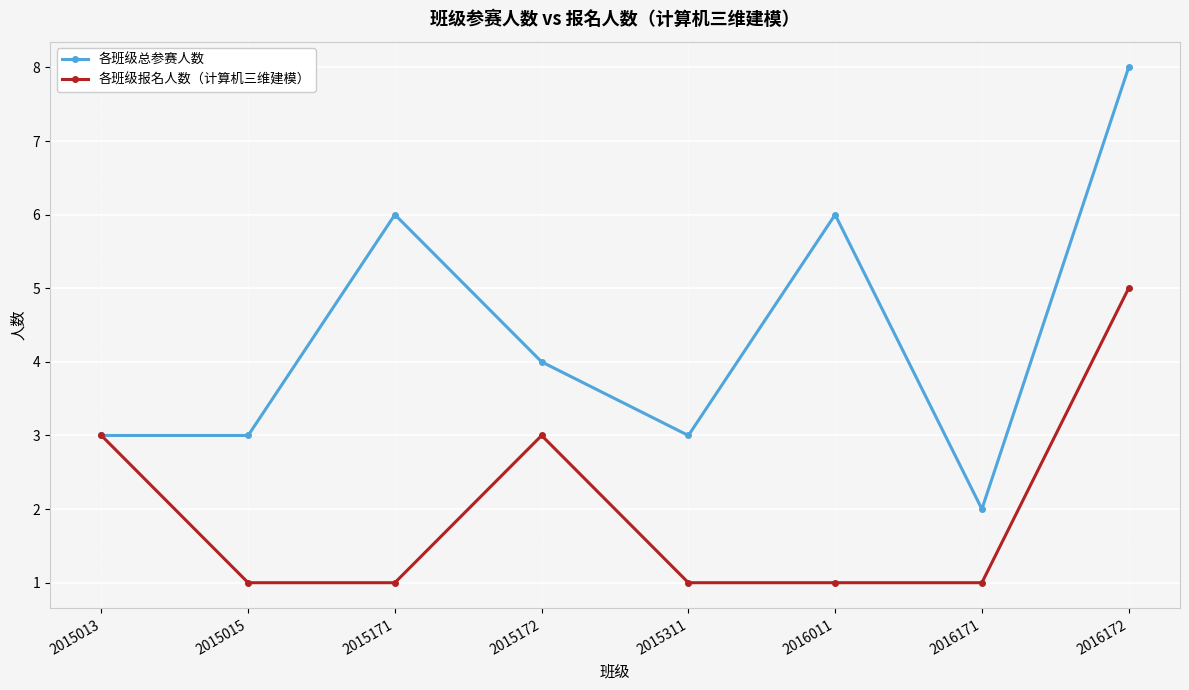

At which category is the sum across all series the highest?

2016172